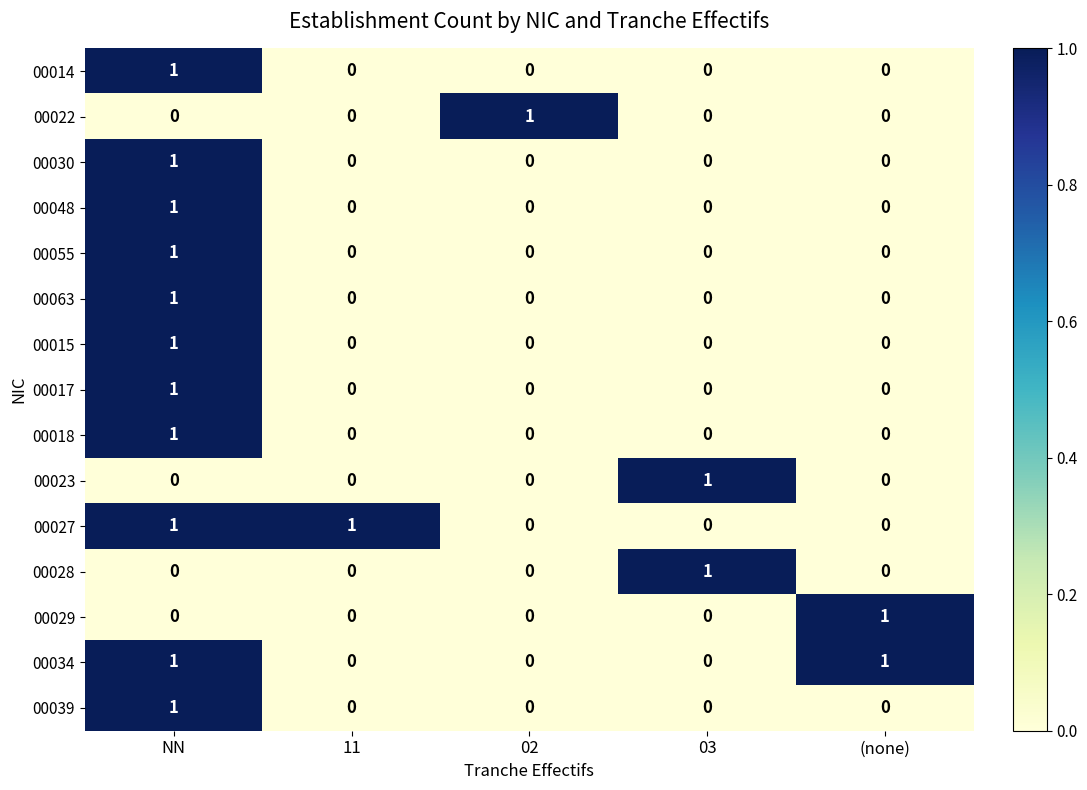

True or false: 00030 has a value of 0 at 11.

True